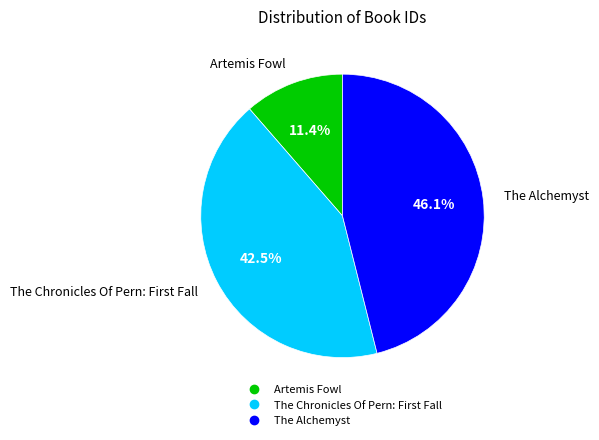

How many segments does this pie chart have?

3